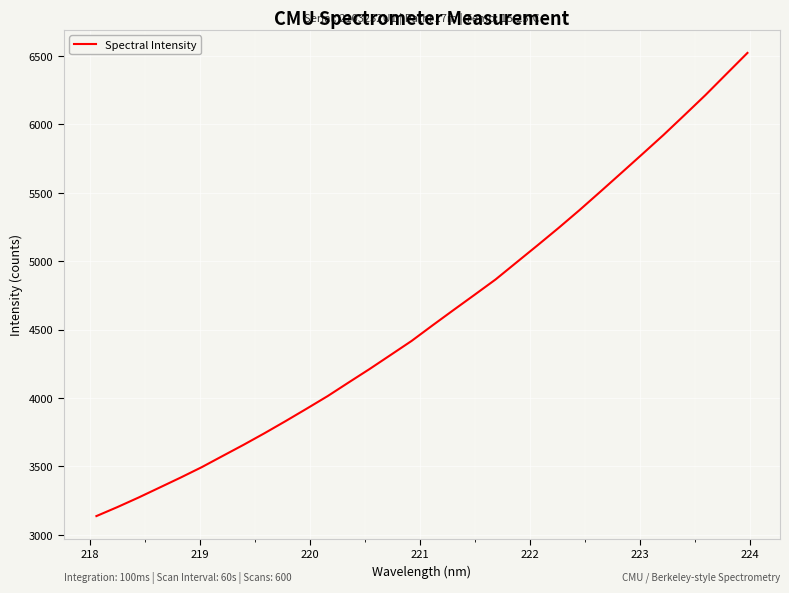

What is the greatest value displayed?

6521.4